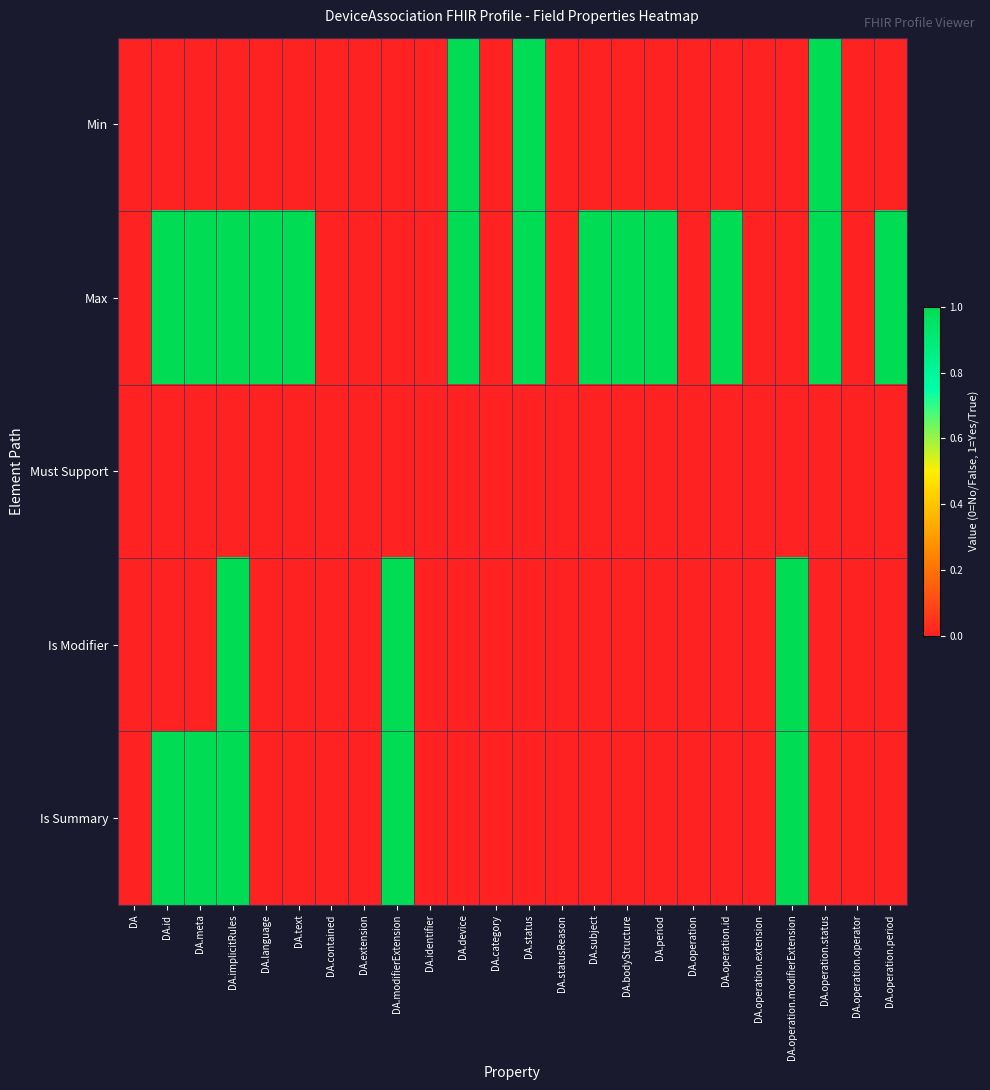

At which category is the sum across all series the highest?

DA.implicitRules